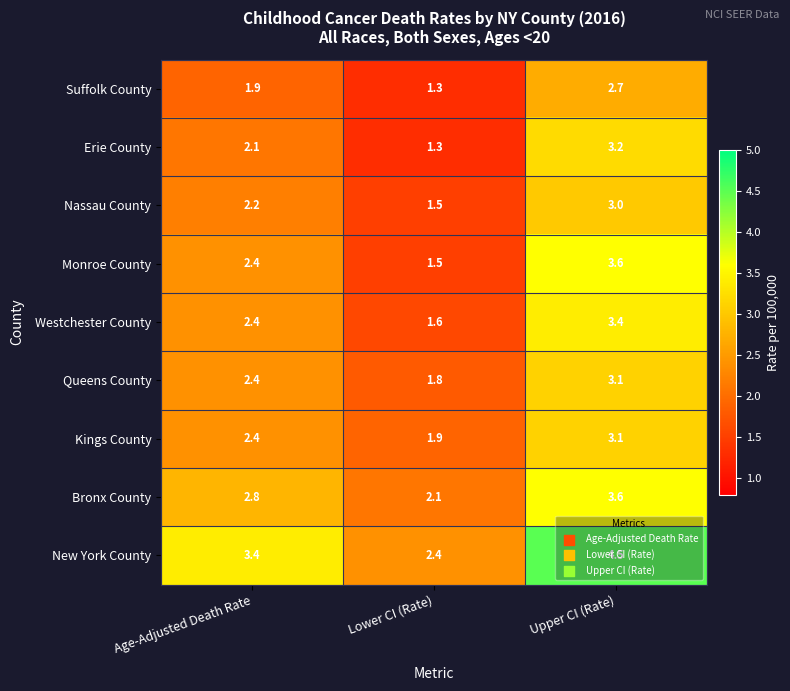

What is the difference between the highest and lowest values at Age-Adjusted Death Rate?

1.5